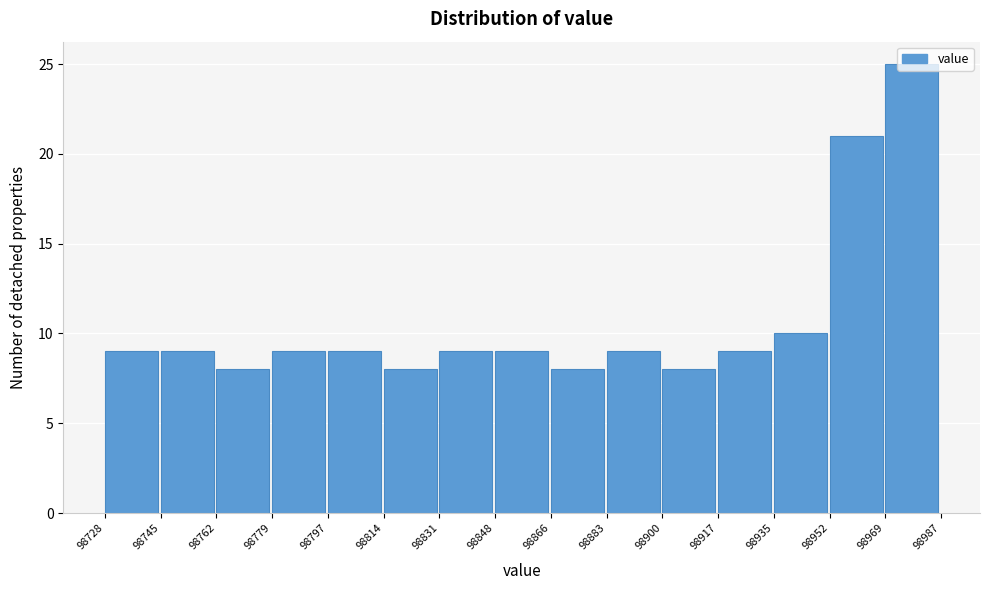

Reading left to right, transcribe this chart: for each bar, give the range it covers on the x-axis and its height. The values are not printed on the chart, so give them approximately, as read against the axis.

98728 to 98745: 9
98745 to 98762: 9
98762 to 98779: 8
98779 to 98797: 9
98797 to 98814: 9
98814 to 98831: 8
98831 to 98848: 9
98848 to 98866: 9
98866 to 98883: 8
98883 to 98900: 9
98900 to 98917: 8
98917 to 98935: 9
98935 to 98952: 10
98952 to 98969: 21
98969 to 98987: 25